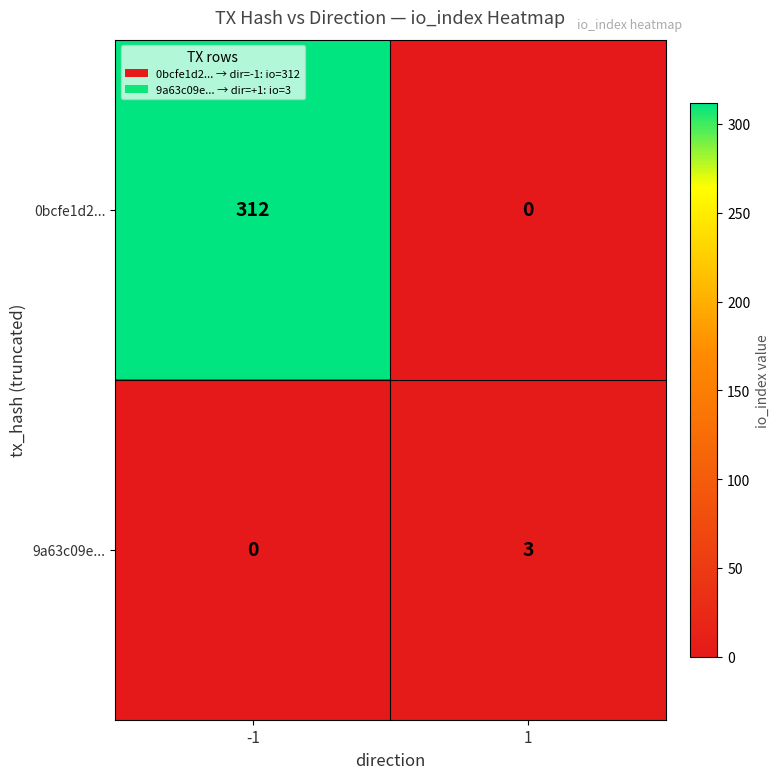

Which series has the largest total across all categories?

0bcfe1d2...